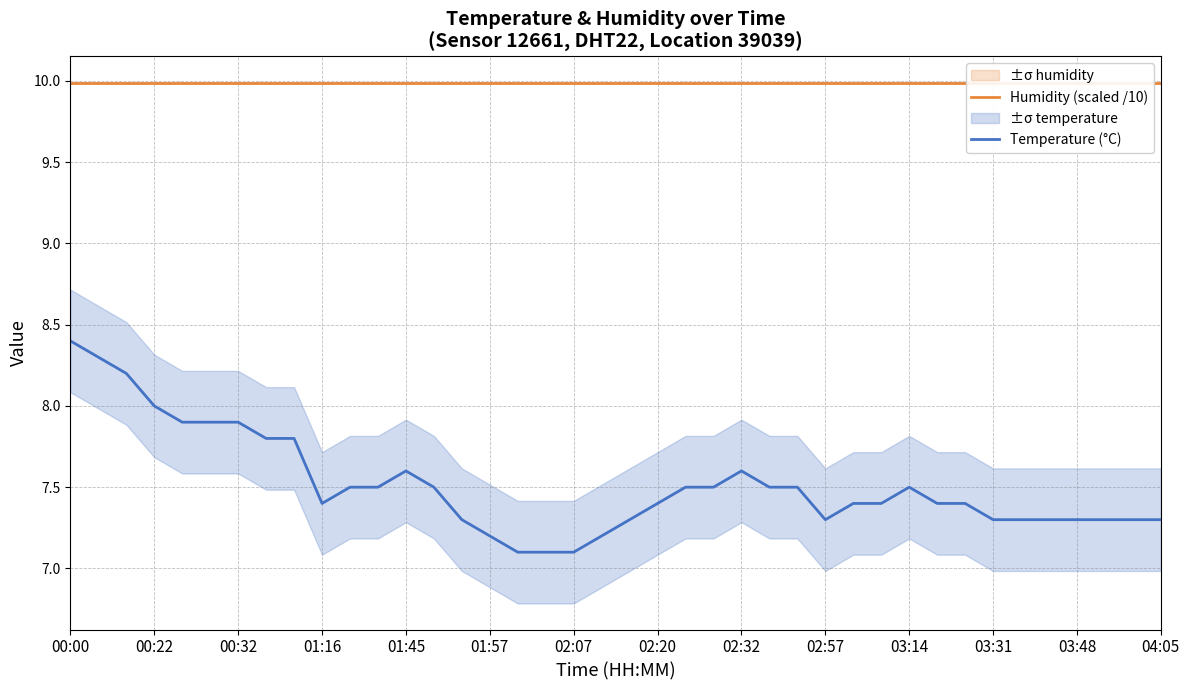

Does the chart have visible grid lines?

Yes